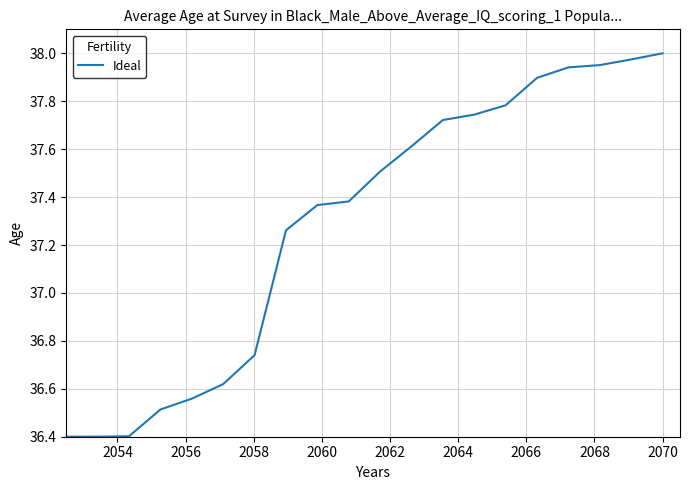

What is the minimum value shown in the chart?

36.4